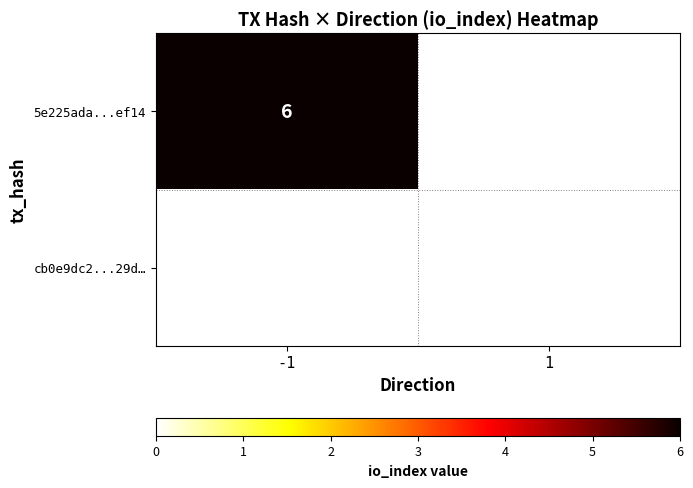

The 5e225ada12bd282a7d0c52eb54d7ddf3032ef14 series shows -1 at direction. True or false?

True